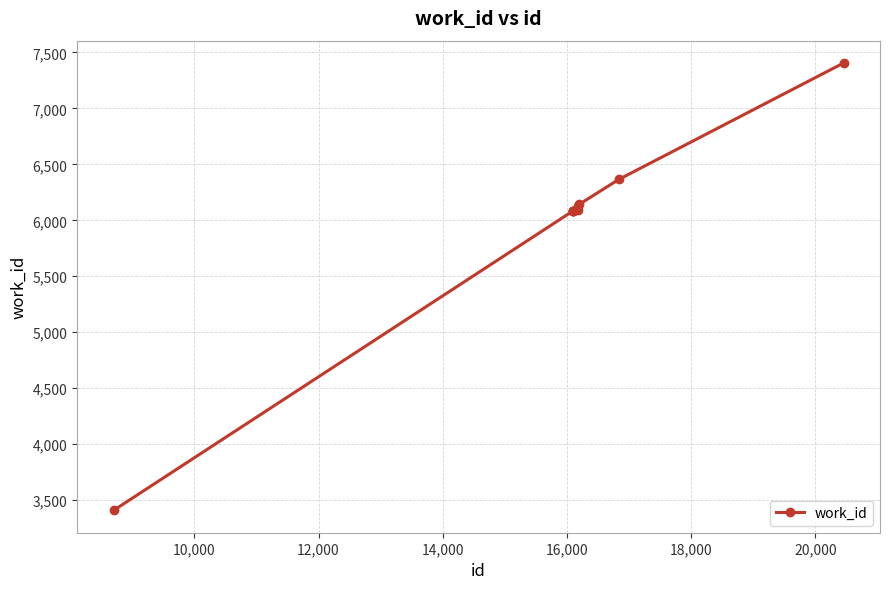

How many lines are shown in the chart?

1